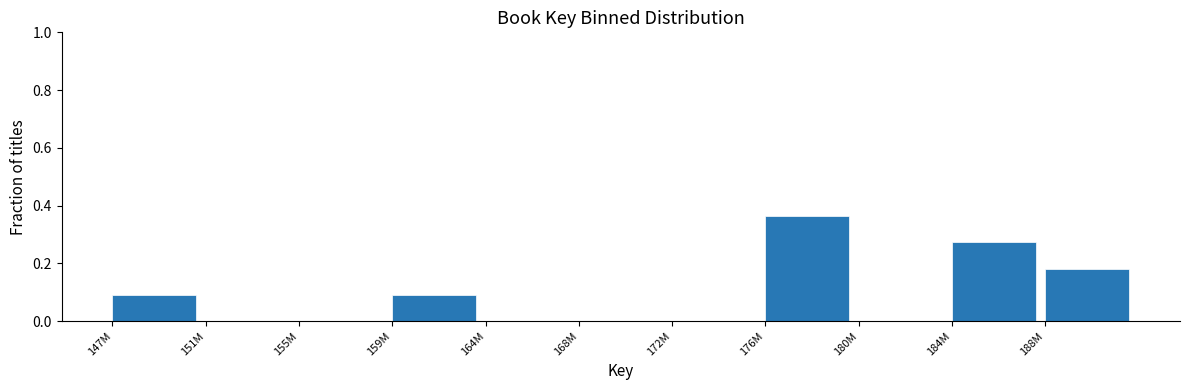

True or false: the data shows 0.0 at 172M.

True